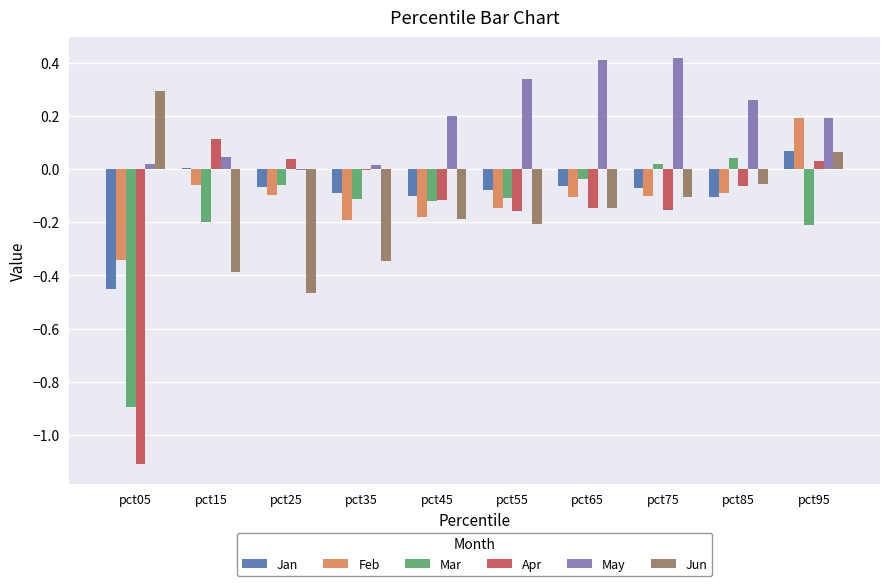

True or false: Jun has a value of -0.7 at pct25.

False